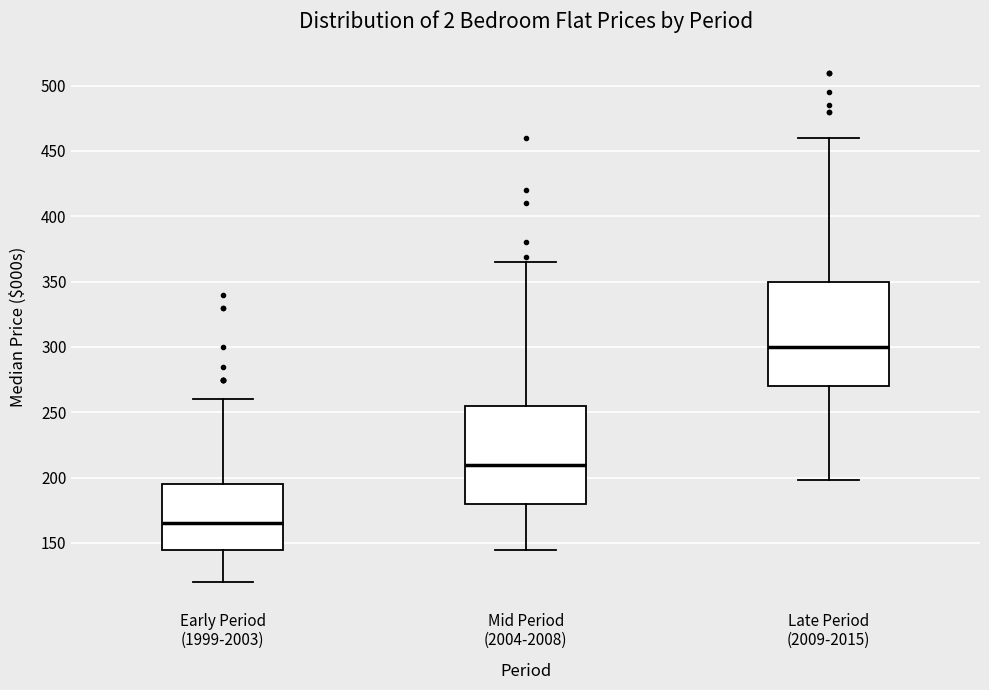

Which box has the lowest median line?

Early Period (1999-2003)